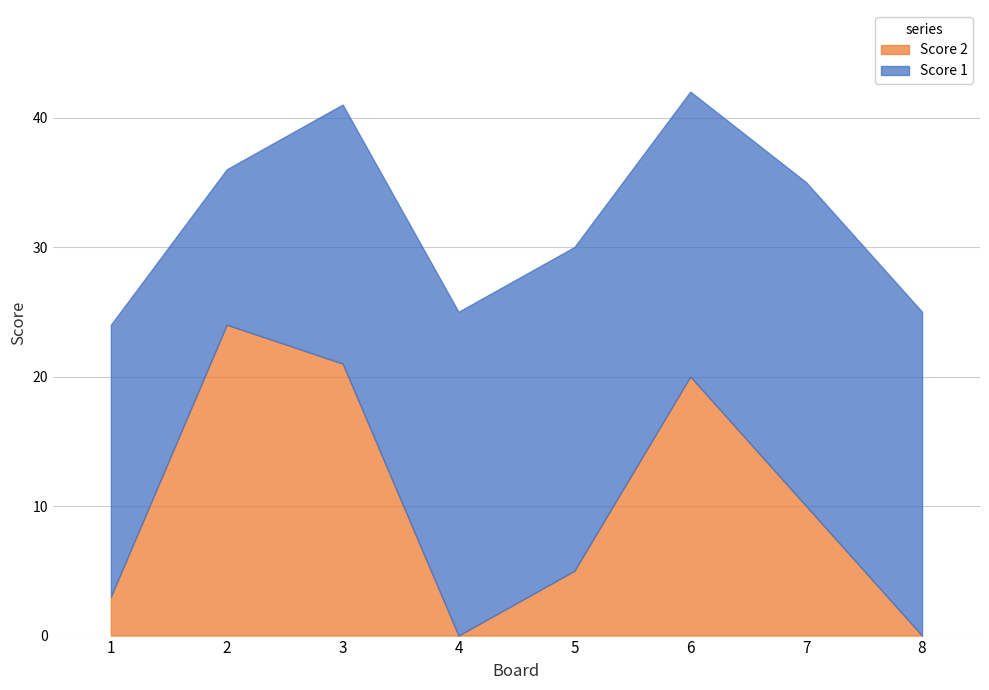

In Score 2, how many points are higher than both neighbors (excluding endpoints)?

2